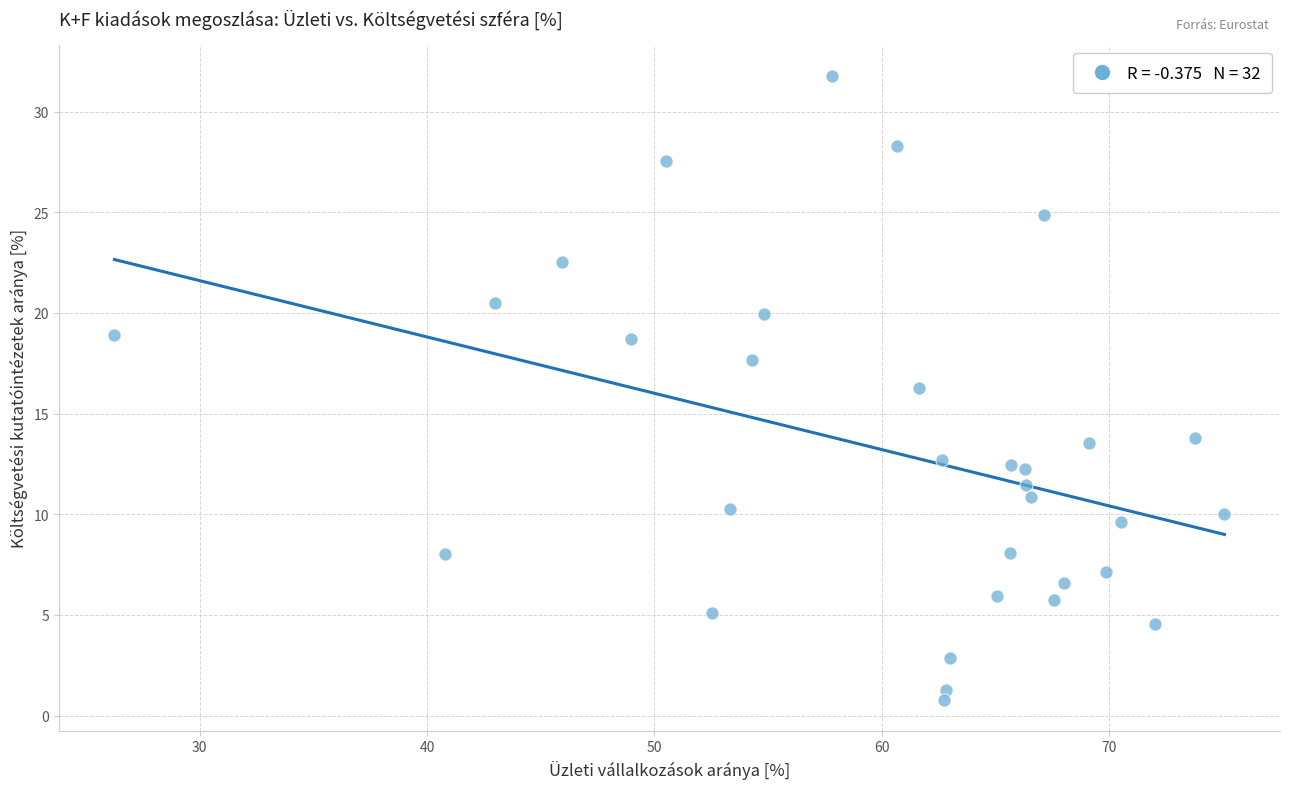

What is the range of Y values (max minus min)?

31.0